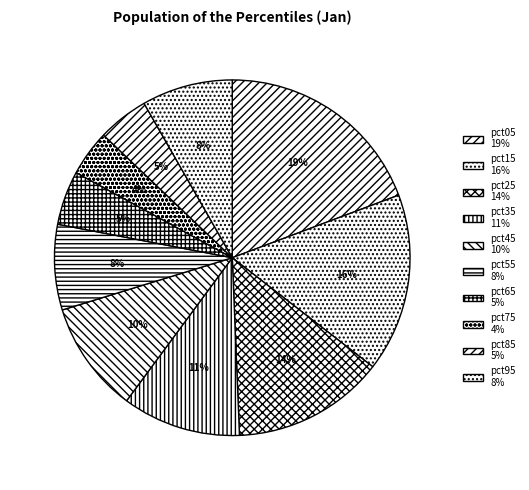

Count the number of slices in the pie.

10